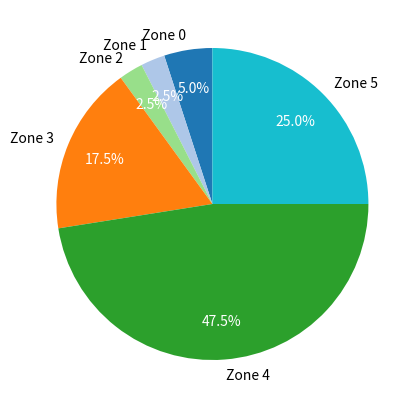

Approximately how many times larger is the value at Zone 5 compared to Zone 2?

10.0